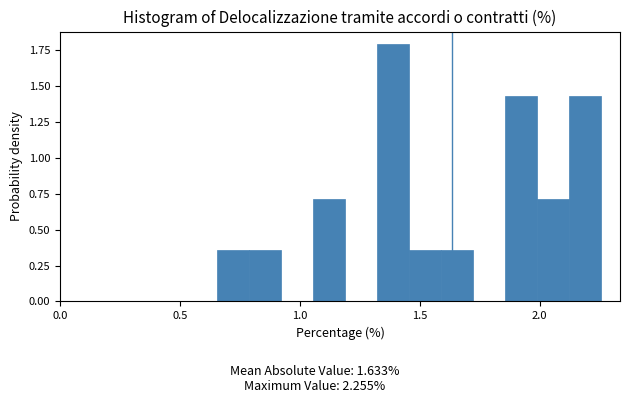

Read against the x-axis, roughly where is the centre of the tallest bar?

1.40